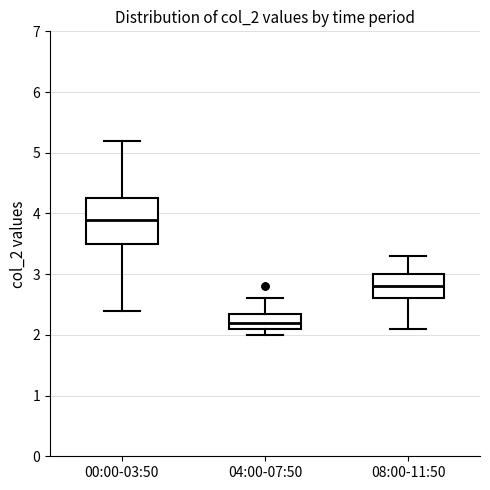

Which box is the tallest, from its lower edge to its upper edge?

00:00-03:50